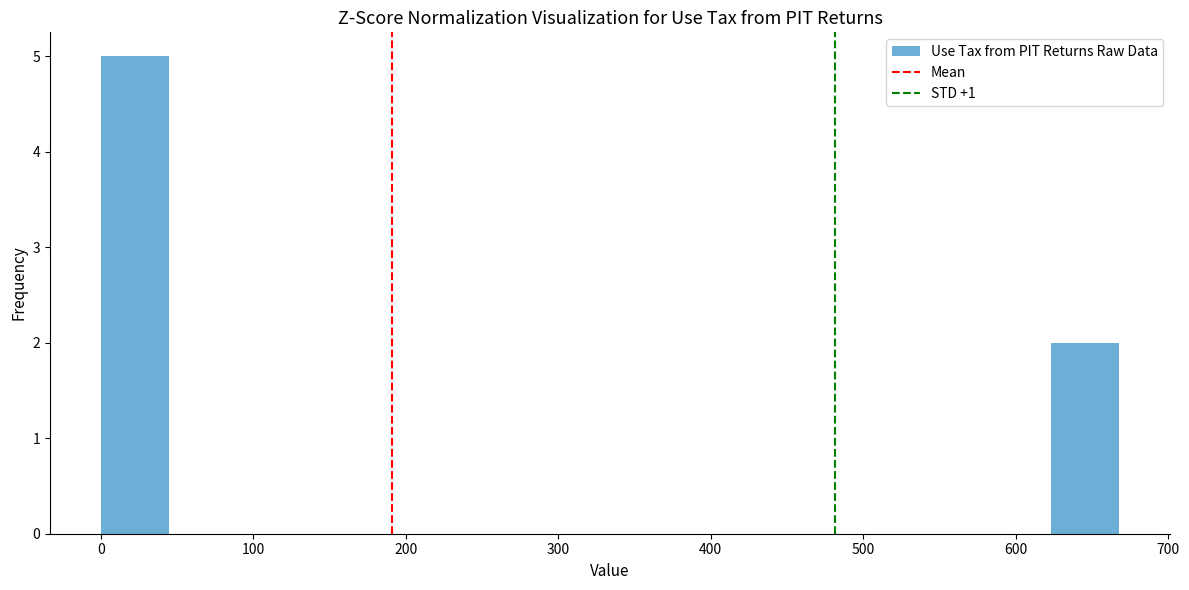

Reading left to right, transcribe this chart: for each bar, give the range it covers on the x-axis and its height. Neither the bar edges nor the heights are printed on the chart, so give them approximately, as read against the axes.

0 to 40: 5
40 to 90: 0
90 to 130: 0
130 to 180: 0
180 to 220: 0
220 to 270: 0
270 to 310: 0
310 to 360: 0
360 to 400: 0
400 to 450: 0
450 to 490: 0
490 to 530: 0
530 to 580: 0
580 to 620: 0
620 to 670: 2